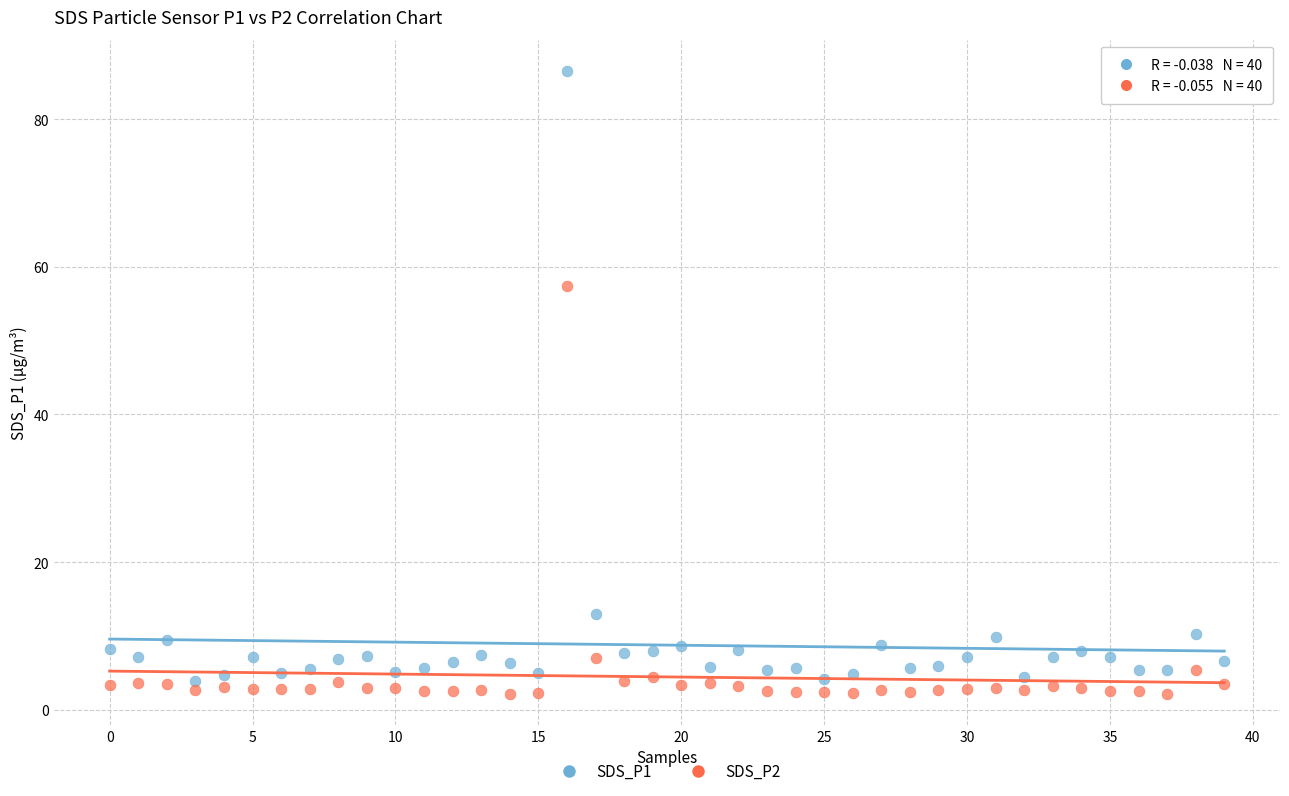

Across all series, what Y value is closest to 44?

57.4